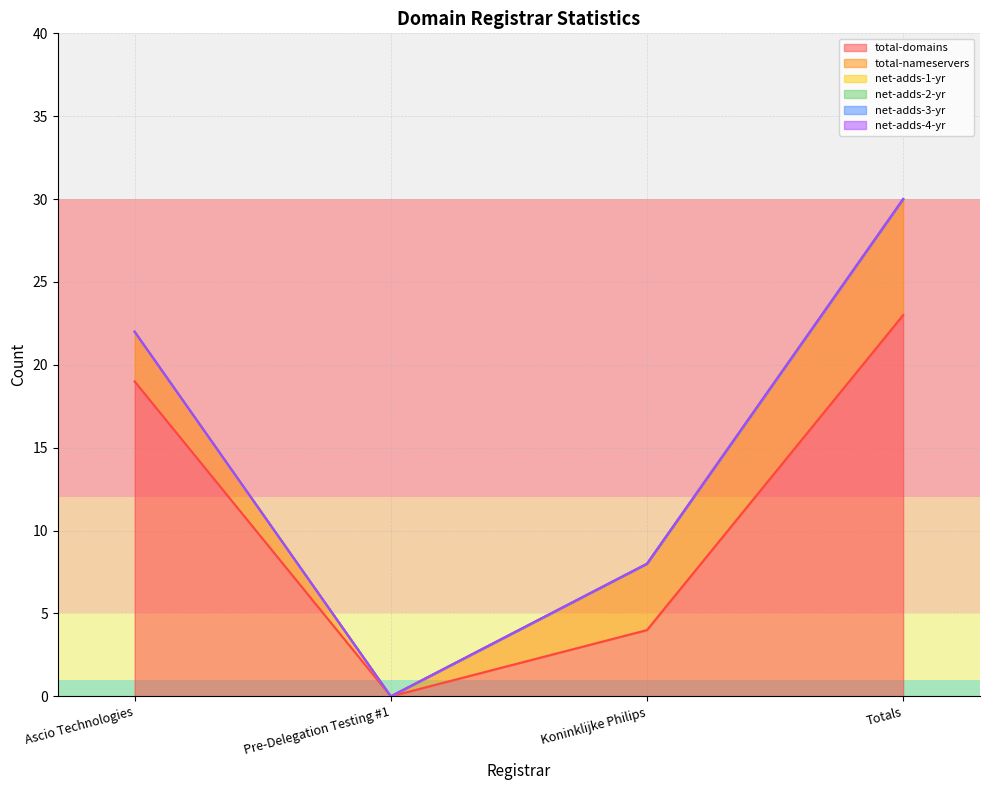

True or false: net-adds-1-yr has a value of 0 at Totals.

True